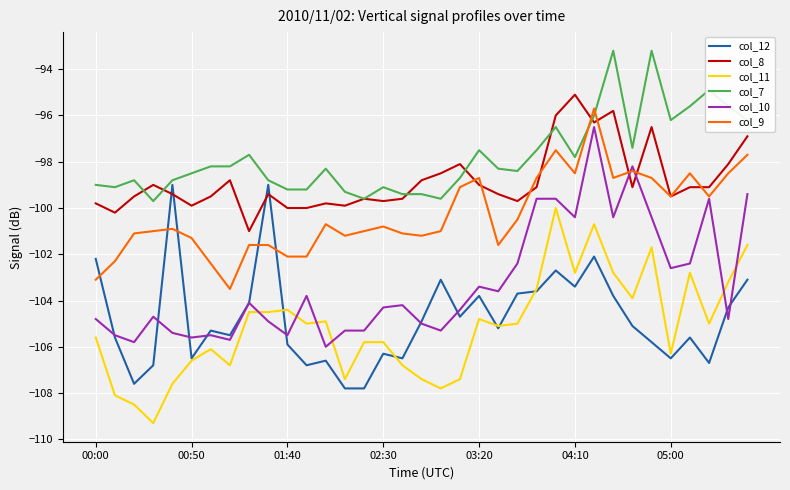

Which series has the largest total across all categories?

col_7